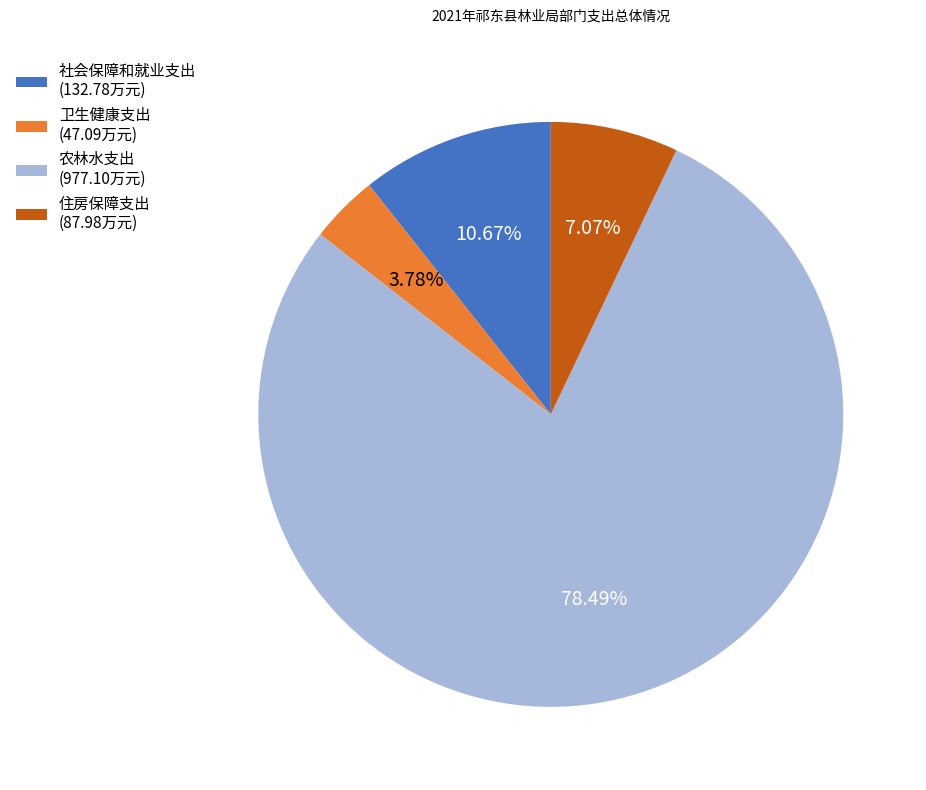

Between 农林水支出 and 住房保障支出, which is larger?

农林水支出